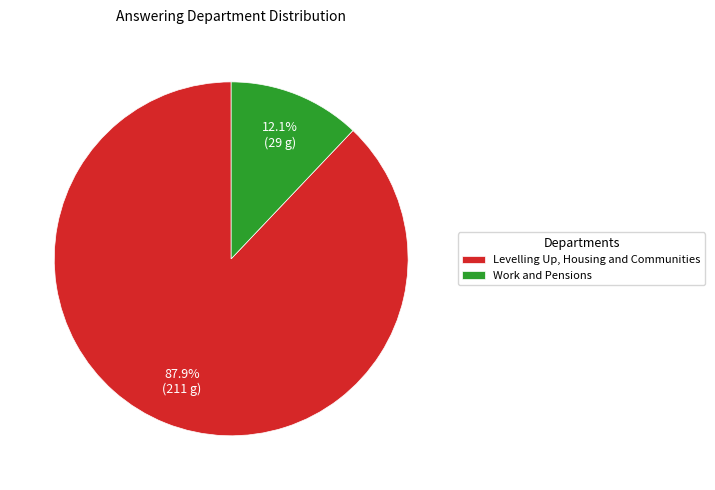

Is there any slice that represents more than half of the pie?

Yes